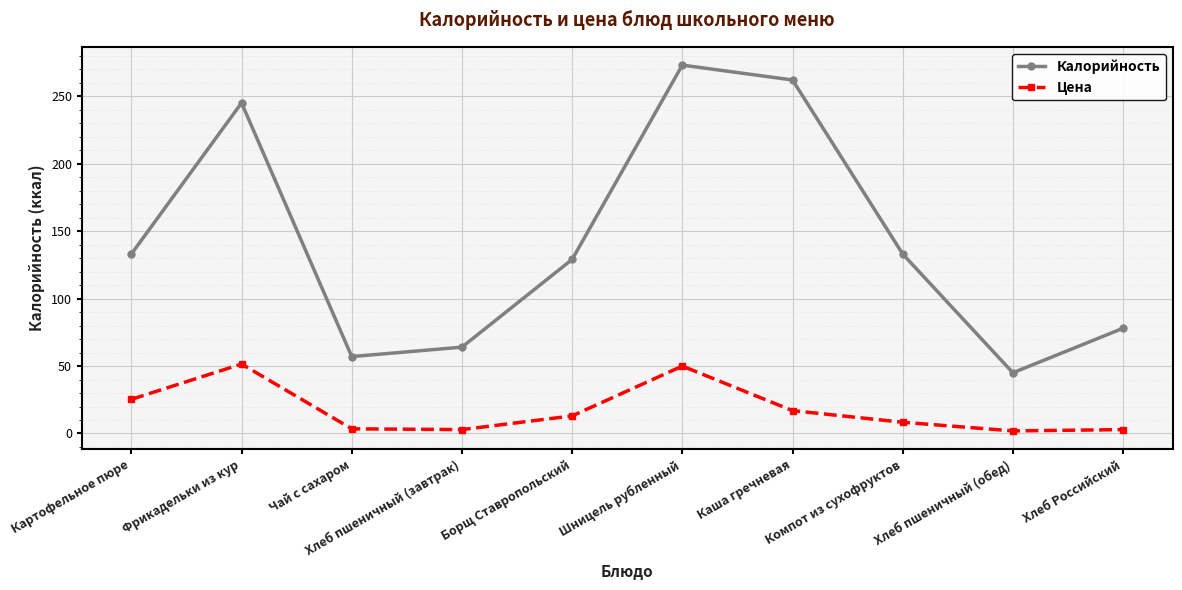

Which series has the largest total across all categories?

Калорийность